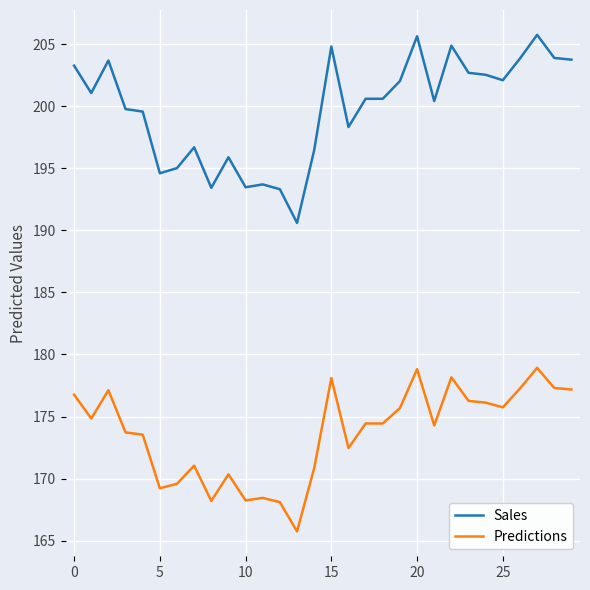

What is the maximum value for Sales?

205.8